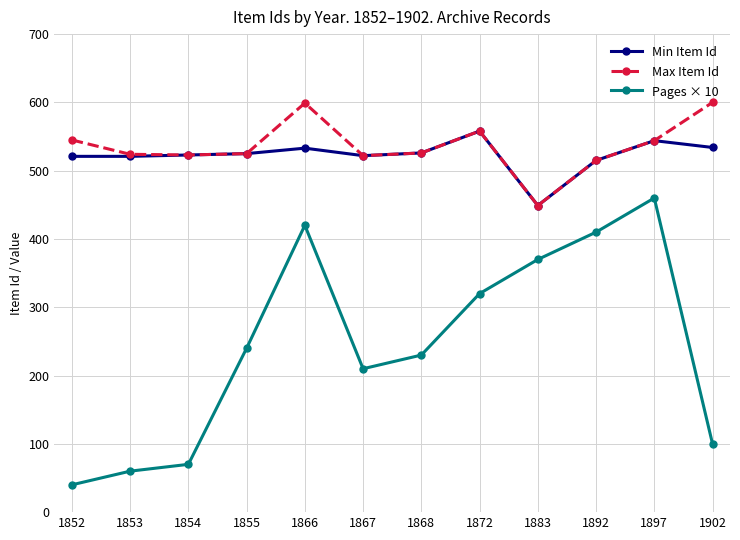

What is the smallest value displayed?

40